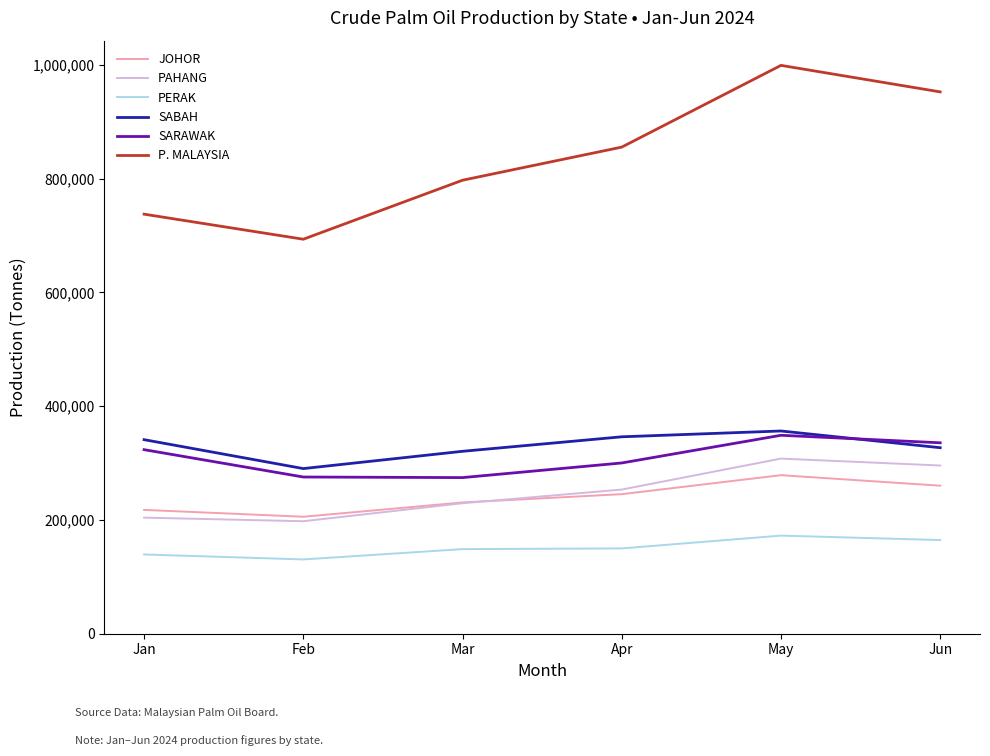

Is it true that SABAH equals 346205 at Apr?

True